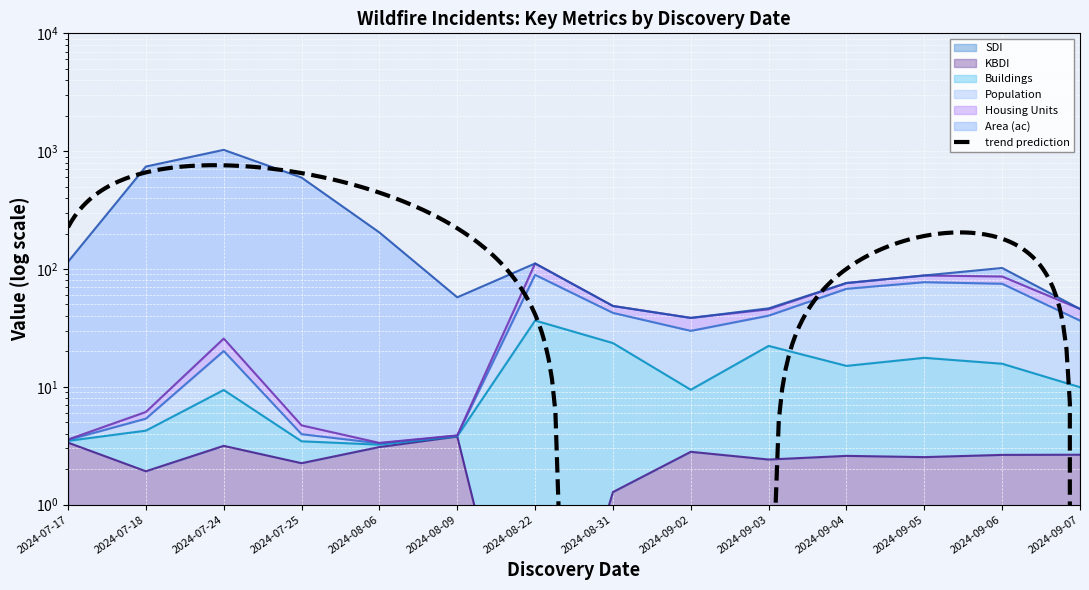

At which category is the sum across all series the highest?

2024-07-24